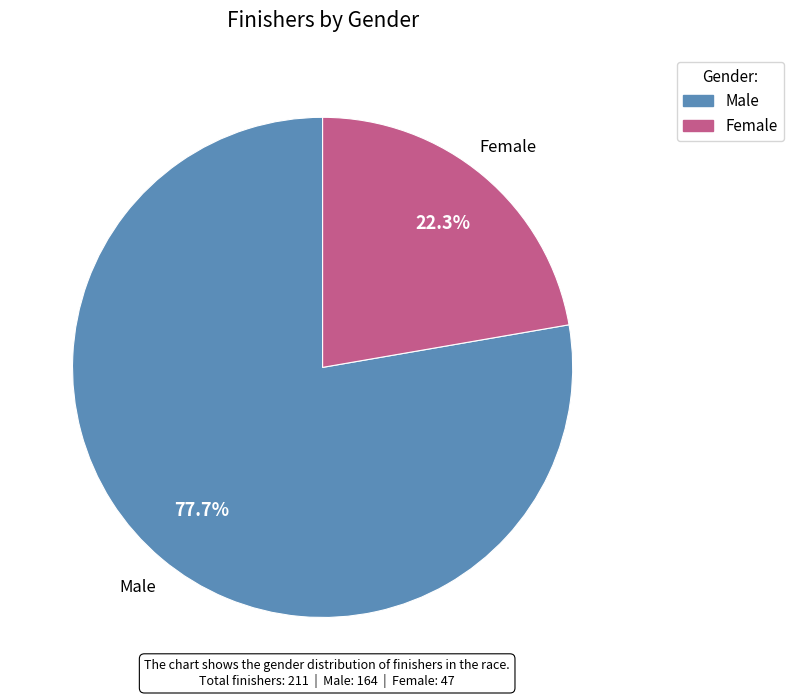

Which category has the smallest portion of the pie?

Female